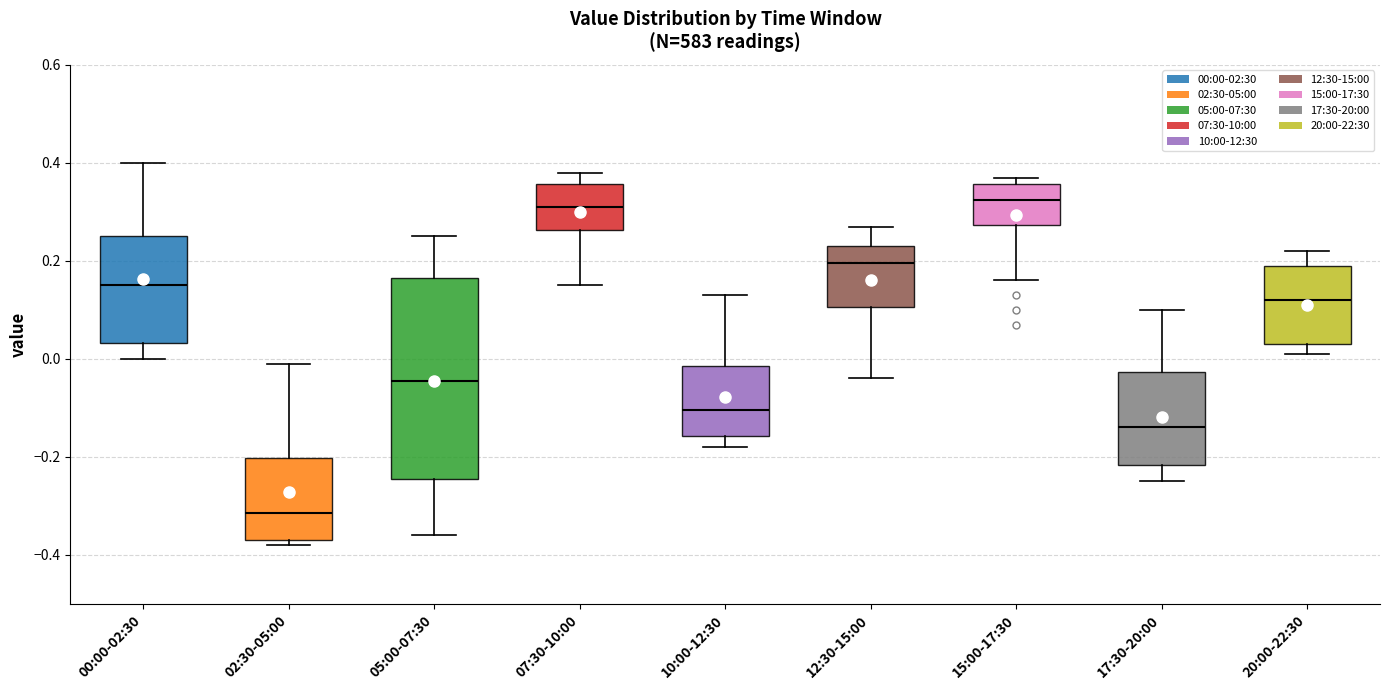

Reading left to right, read every box against the y-axis: the position of its median line, the range the box covers, and the ends of its whiskers. The values are not printed on the chart, so give them approximately, as read against the axis.

00:00-02:30: median 0.16, box 0.04 to 0.26, whiskers 0.00 to 0.40
02:30-05:00: median -0.32, box -0.36 to -0.20, whiskers -0.38 to 0.00
05:00-07:30: median -0.04, box -0.24 to 0.16, whiskers -0.36 to 0.26
07:30-10:00: median 0.32, box 0.26 to 0.36, whiskers 0.16 to 0.38
10:00-12:30: median -0.10, box -0.16 to -0.02, whiskers -0.18 to 0.14
12:30-15:00: median 0.20, box 0.10 to 0.24, whiskers -0.04 to 0.28
15:00-17:30: median 0.32, box 0.28 to 0.36, whiskers 0.16 to 0.38
17:30-20:00: median -0.14, box -0.22 to -0.02, whiskers -0.24 to 0.10
20:00-22:30: median 0.12, box 0.04 to 0.20, whiskers 0.02 to 0.22